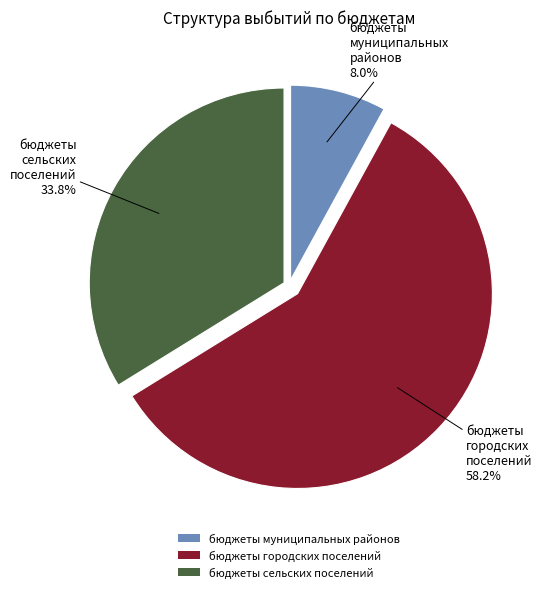

Is there a majority slice in this chart?

Yes